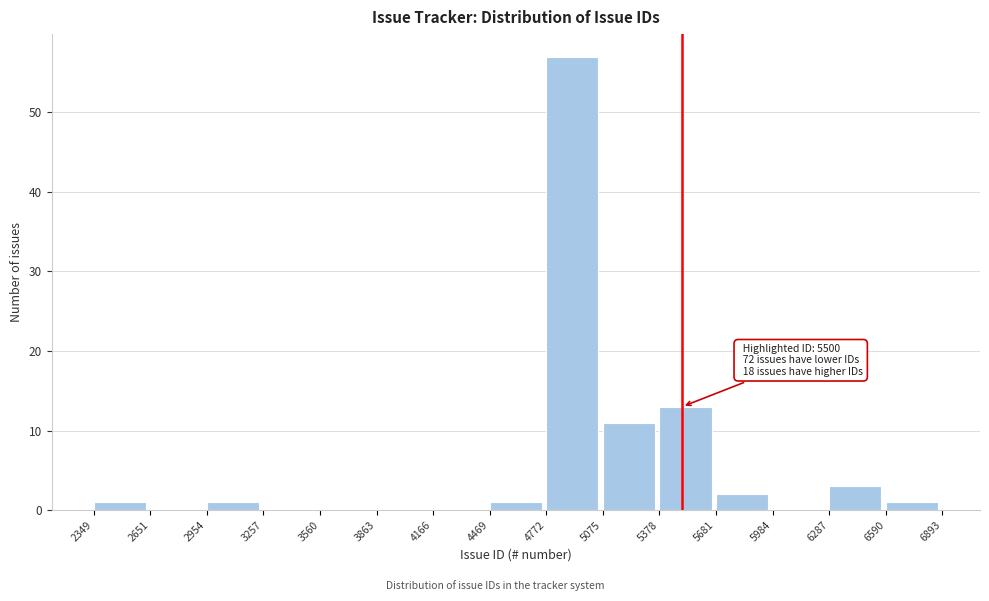

Over which range of the x-axis is the bar tallest?

4772 to 5075